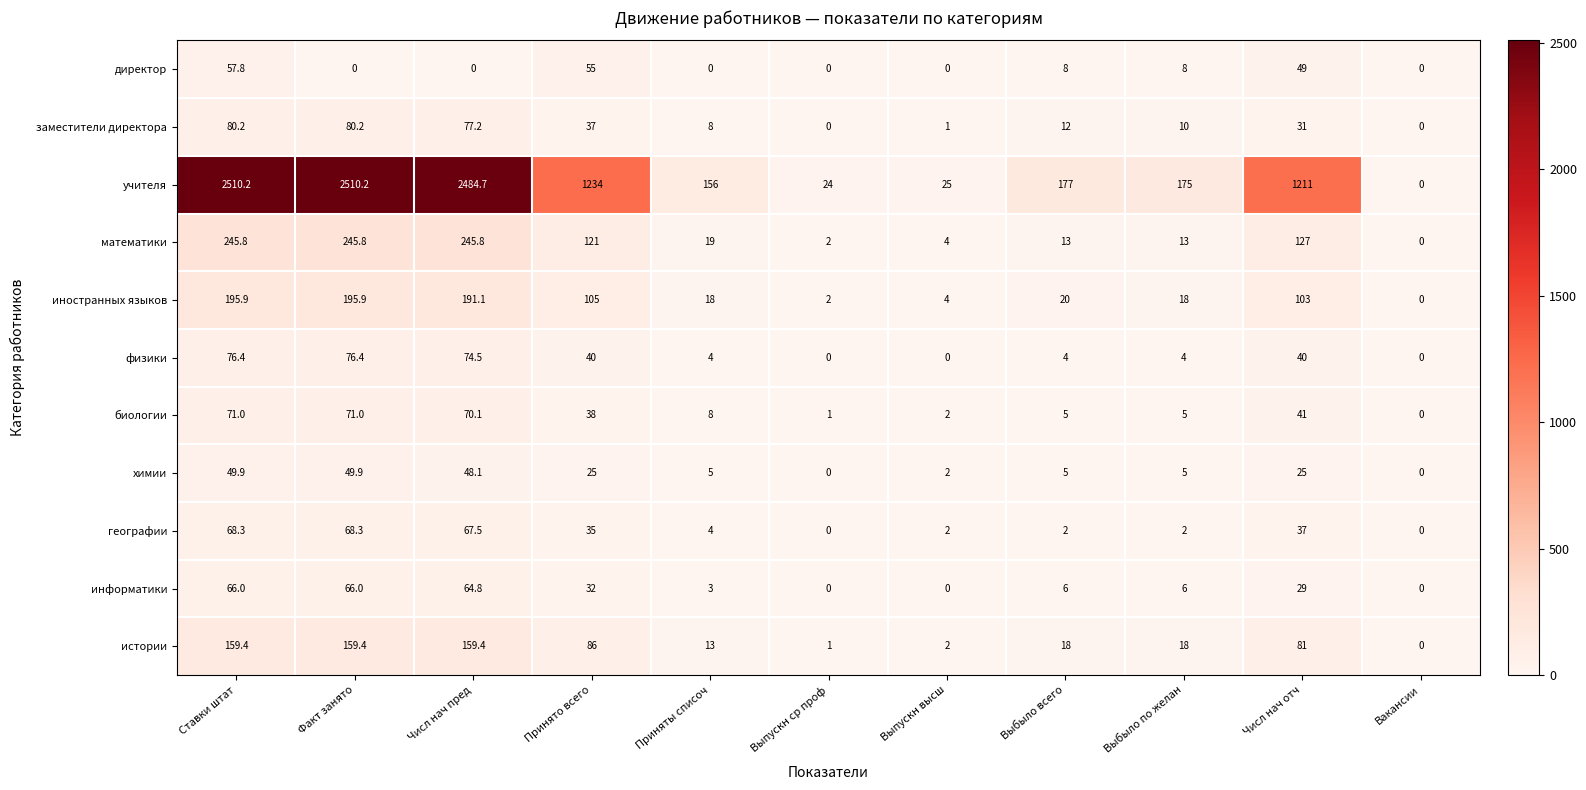

Which category has the lowest value in the учителя series?

Вакансии